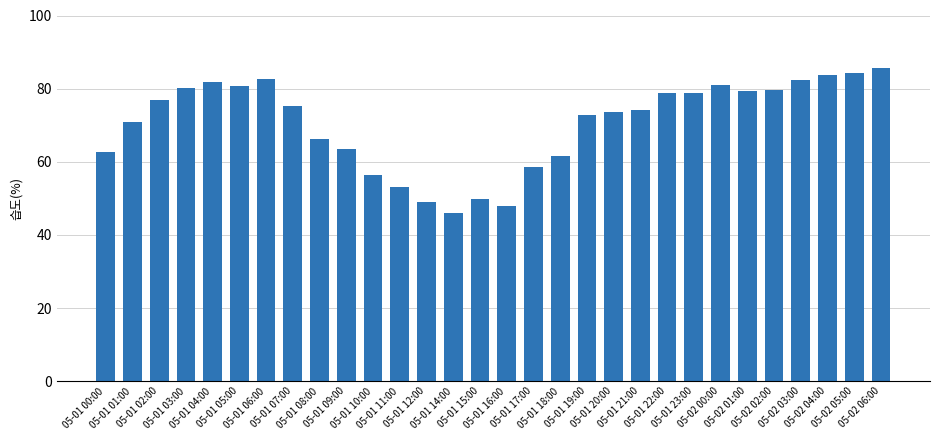

The value at 05-02 02:00 is 79.5. True or false?

True